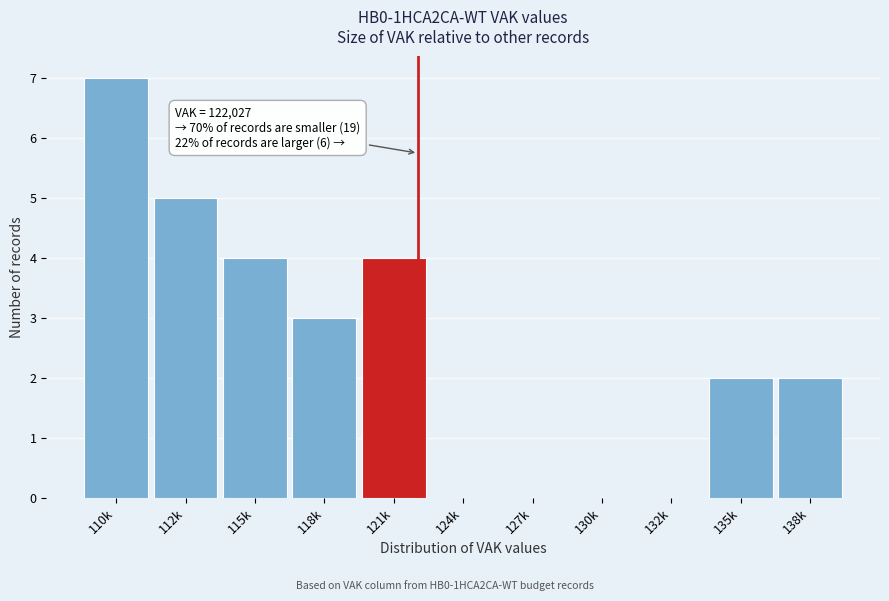

Reading right to left, extract all data points from this chart.

138k=2	135k=2	132k=0	130k=0	127k=0	124k=0	121k=4	118k=3	115k=4	112k=5	110k=7